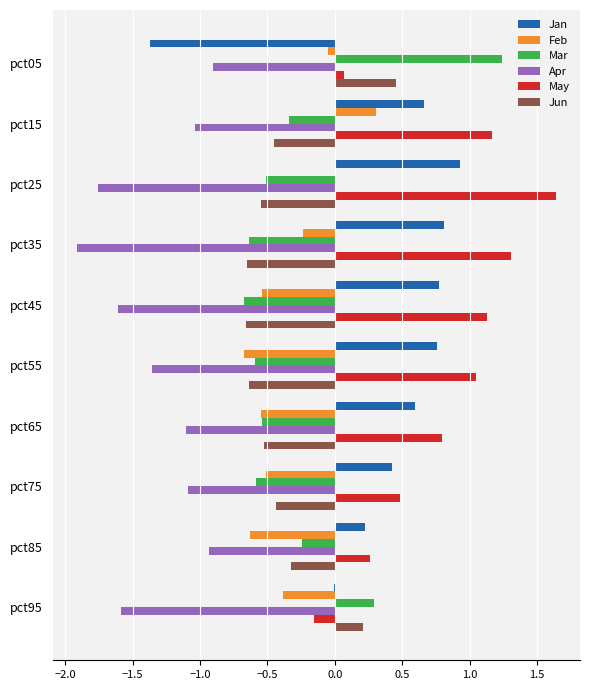

Which series changed the most between pct25 and pct45?

Feb